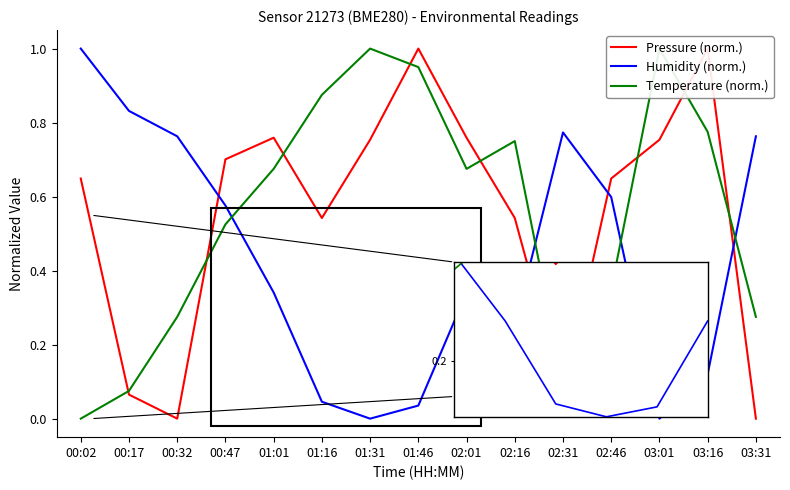

Which series has the largest total across all categories?

Temperature (norm.)